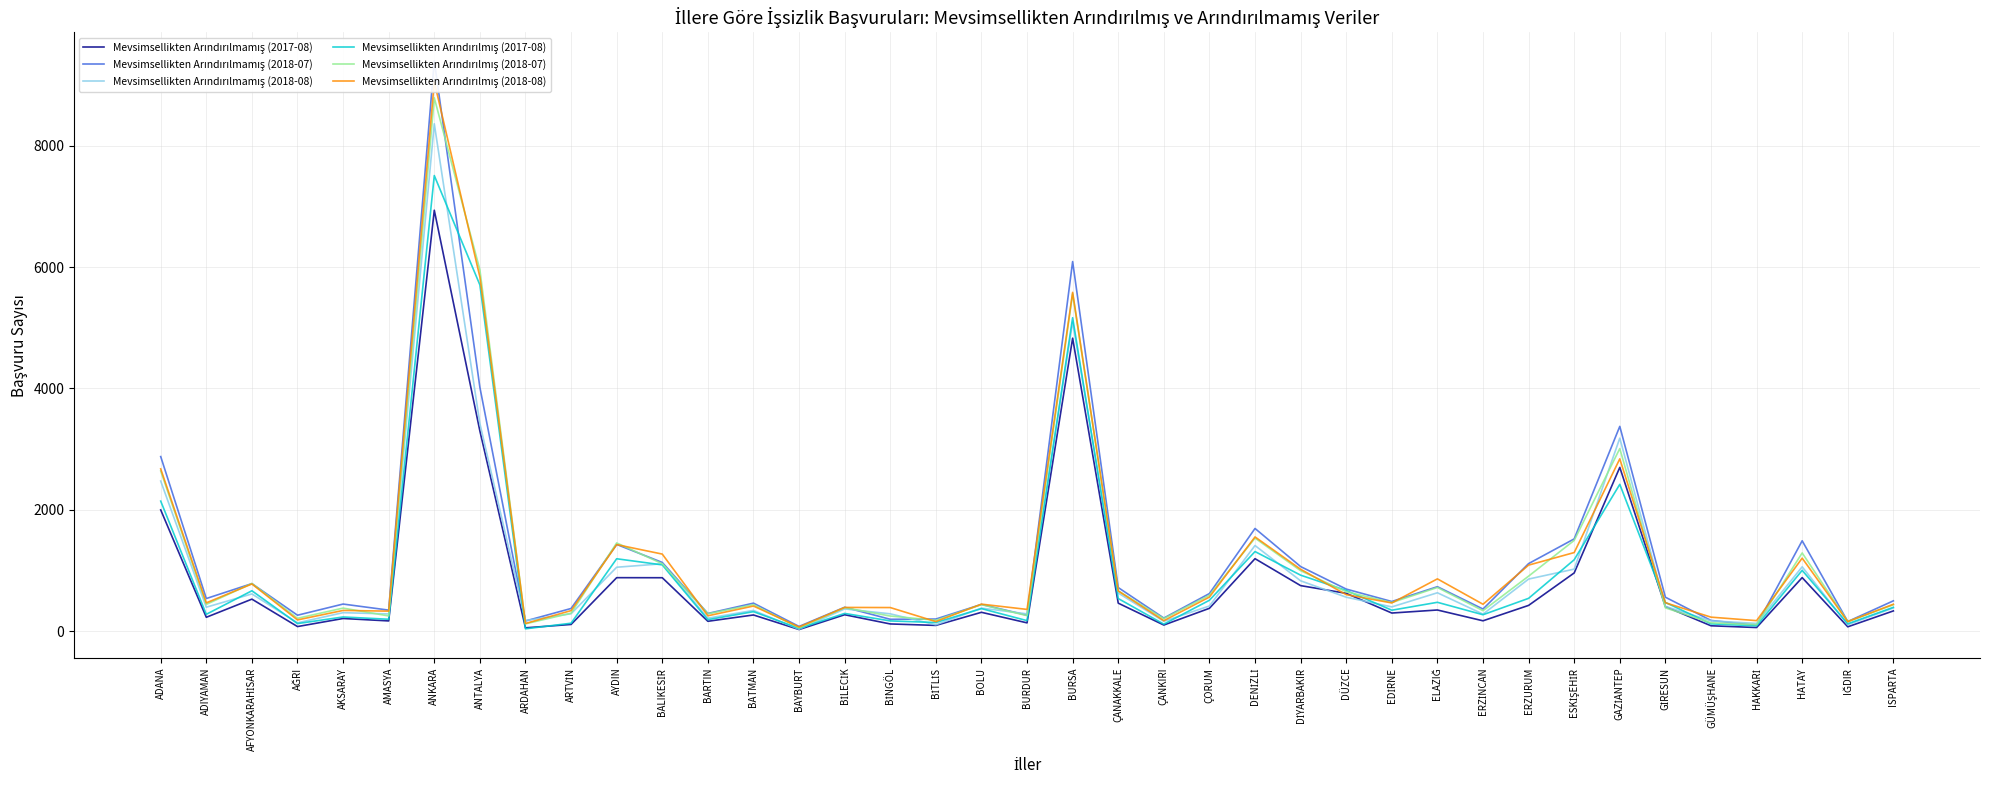

True or false: Mevsimsellikten Arındırılmış (2018-08) has a value of 445.9 at AMASYA.

False